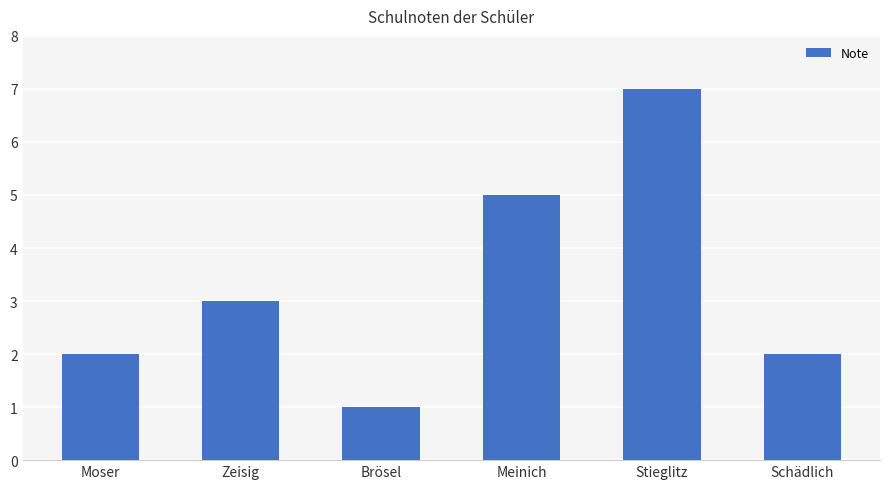

What is the ratio of the value at Zeisig to the value at Moser?

1.5